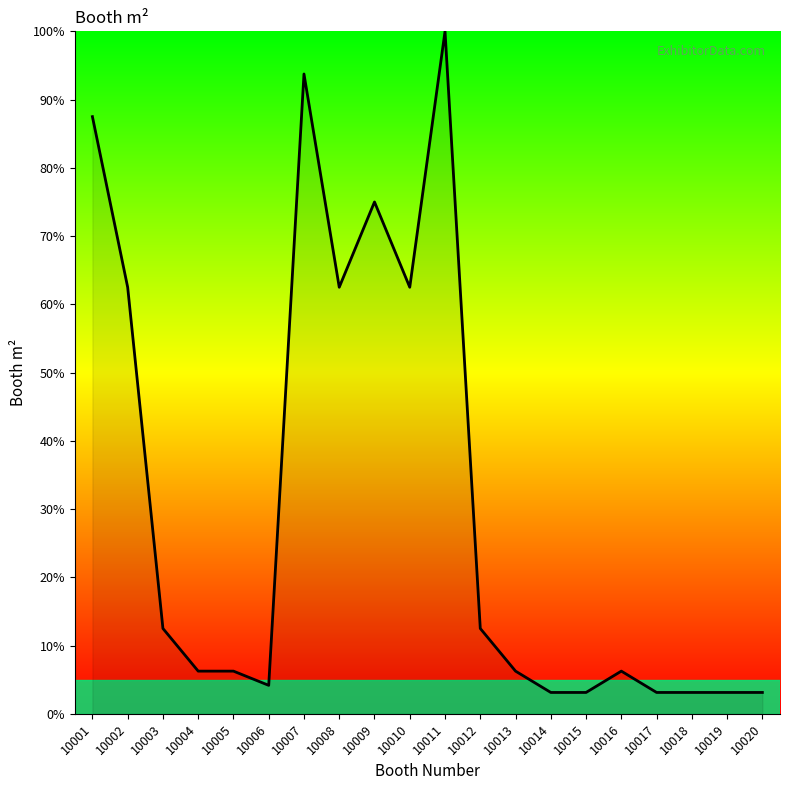

What is the maximum value shown in the chart?

100.0